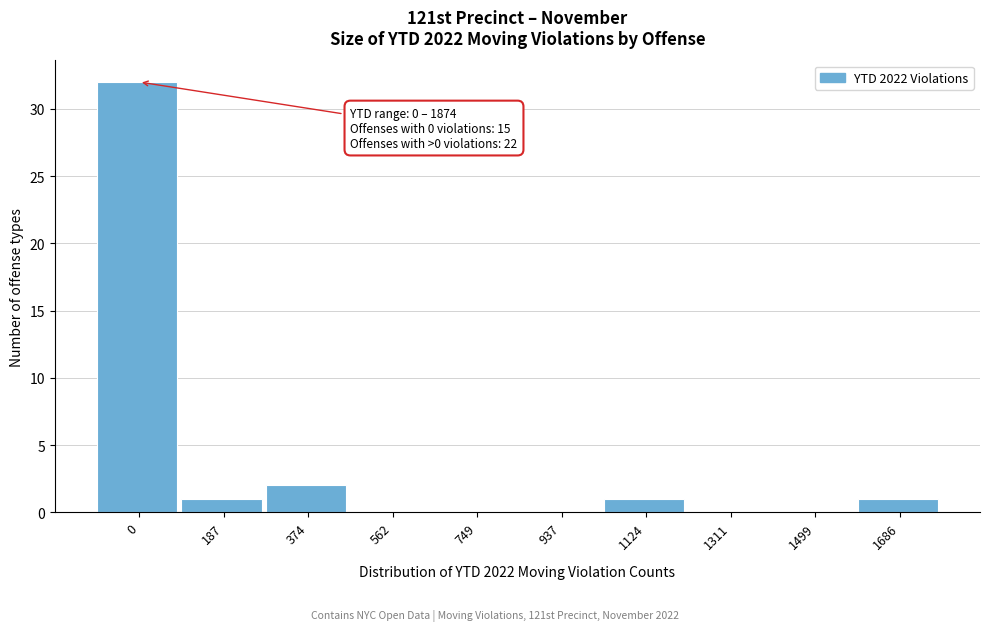

Reading left to right, what are all the values shown in this chart?

0=32	187=1	374=2	562=0	749=0	937=0	1124=1	1311=0	1499=0	1686=1